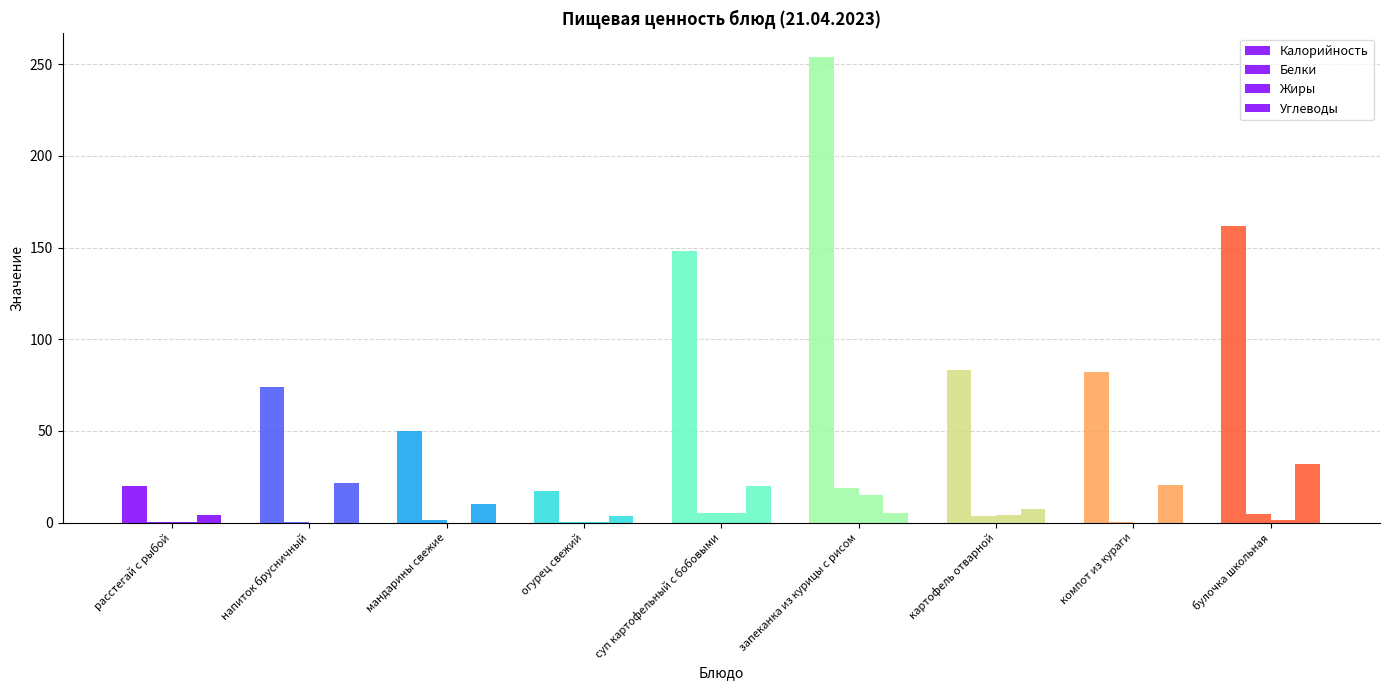

Which series has the largest total across all categories?

Калорийность